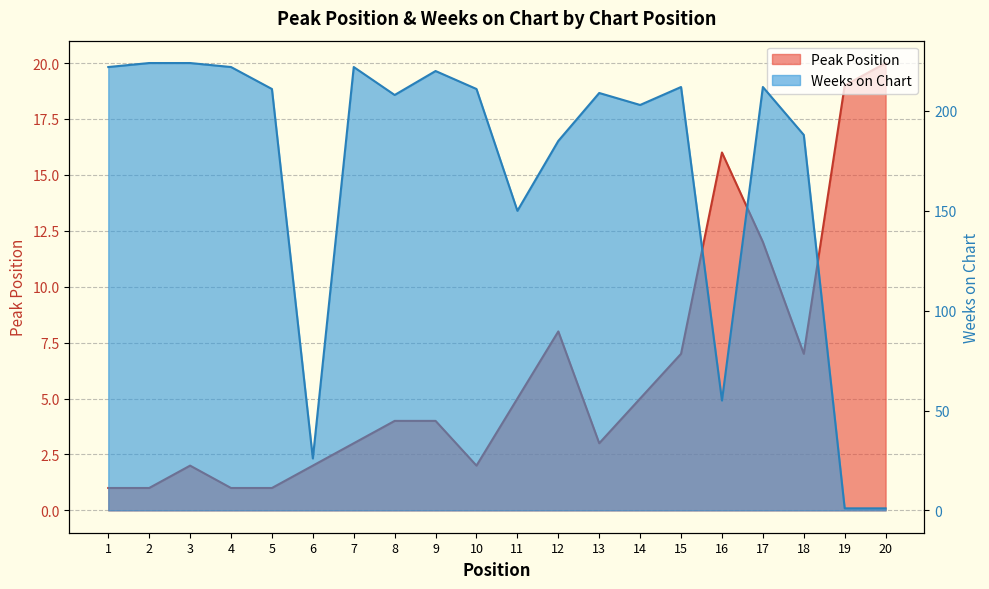

How many interior local peaks does the Peak Position series have?

3